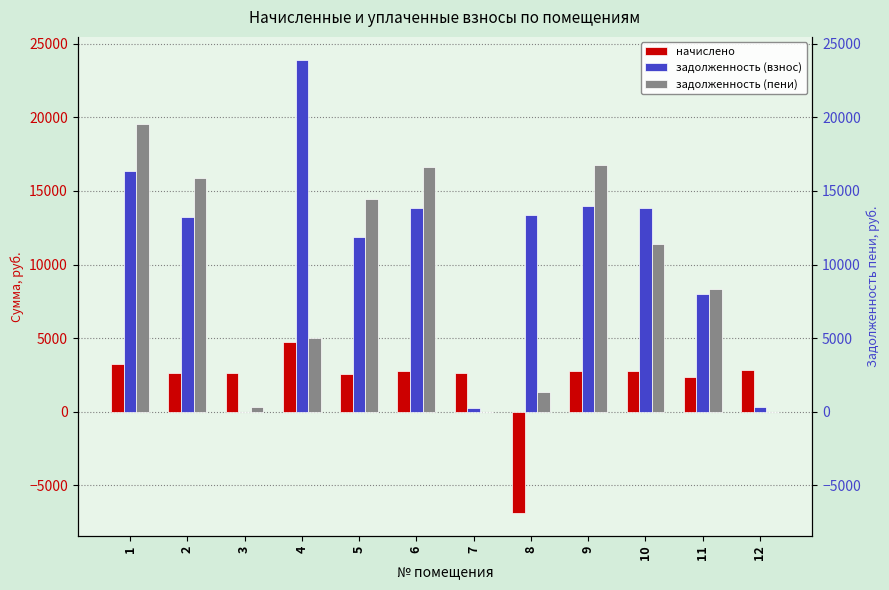

Rank the categories by задолженность (пени) value from lowest to highest.

12, 7, 3, 8, 4, 11, 10, 5, 2, 6, 9, 1